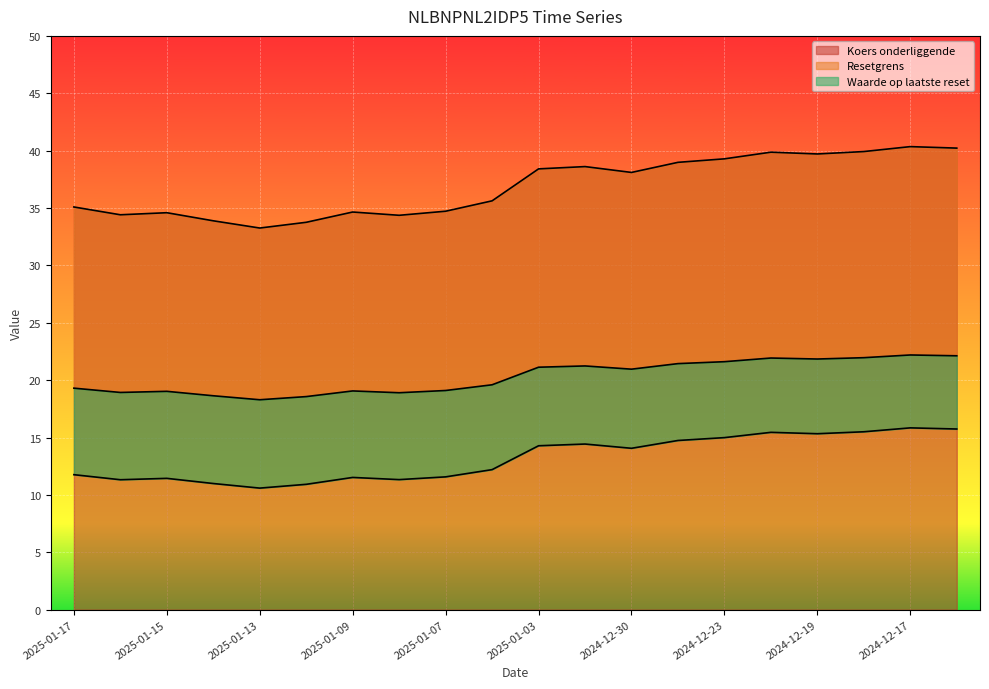

What is the value of the Resetgrens point at the 5th from the left?

18.3